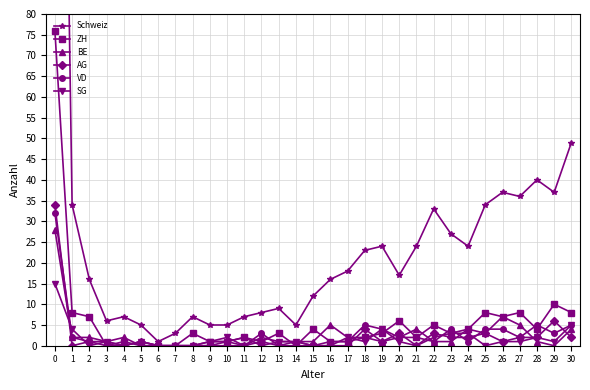

Reading left to right, extract all data points from this chart.

Schweiz: 0=303	1=34	2=16	3=6	4=7	5=5	6=1	7=3	8=7	9=5	10=5	11=7	12=8	13=9	14=5	15=12	16=16	17=18	18=23	19=24	20=17	21=24	22=33	23=27	24=24	25=34	26=37	27=36	28=40	29=37	30=49
ZH: 0=76	1=8	2=7	3=0	4=1	5=0	6=0	7=0	8=3	9=1	10=1	11=2	12=1	13=3	14=0	15=4	16=1	17=1	18=2	19=3	20=6	21=2	22=5	23=3	24=4	25=8	26=7	27=8	28=4	29=10	30=8
BE: 0=28	1=2	2=2	3=1	4=2	5=0	6=0	7=0	8=0	9=1	10=1	11=2	12=0	13=1	14=1	15=1	16=5	17=2	18=2	19=1	20=2	21=4	22=1	23=1	24=4	25=3	26=7	27=5	28=1	29=0	30=4
AG: 0=34	1=0	2=1	3=0	4=0	5=1	6=0	7=0	8=0	9=0	10=0	11=0	12=1	13=0	14=0	15=0	16=0	17=0	18=4	19=1	20=3	21=0	22=3	23=2	24=2	25=3	26=1	27=2	28=2	29=6	30=2
VD: 0=32	1=2	2=1	3=1	4=0	5=1	6=0	7=0	8=0	9=0	10=1	11=0	12=3	13=0	14=1	15=0	16=1	17=1	18=5	19=4	20=2	21=2	22=1	23=4	24=1	25=4	26=4	27=2	28=5	29=3	30=5
SG: 0=15	1=4	2=0	3=1	4=0	5=1	6=0	7=0	8=0	9=1	10=2	11=0	12=2	13=1	14=1	15=0	16=0	17=2	18=1	19=4	20=1	21=0	22=2	23=3	24=3	25=0	26=1	27=1	28=2	29=1	30=5